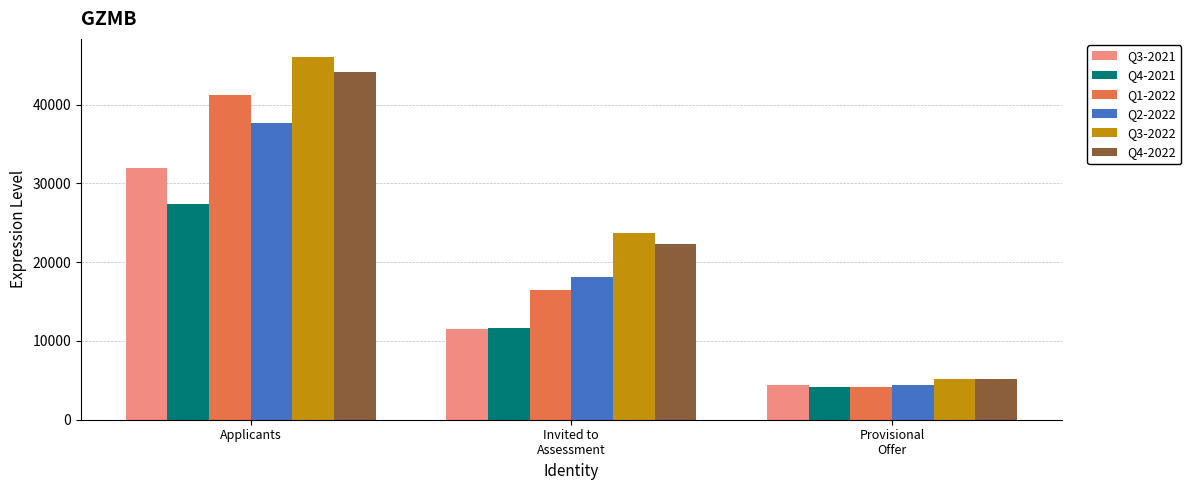

Which series has the largest range (max minus min)?

Q3-2022